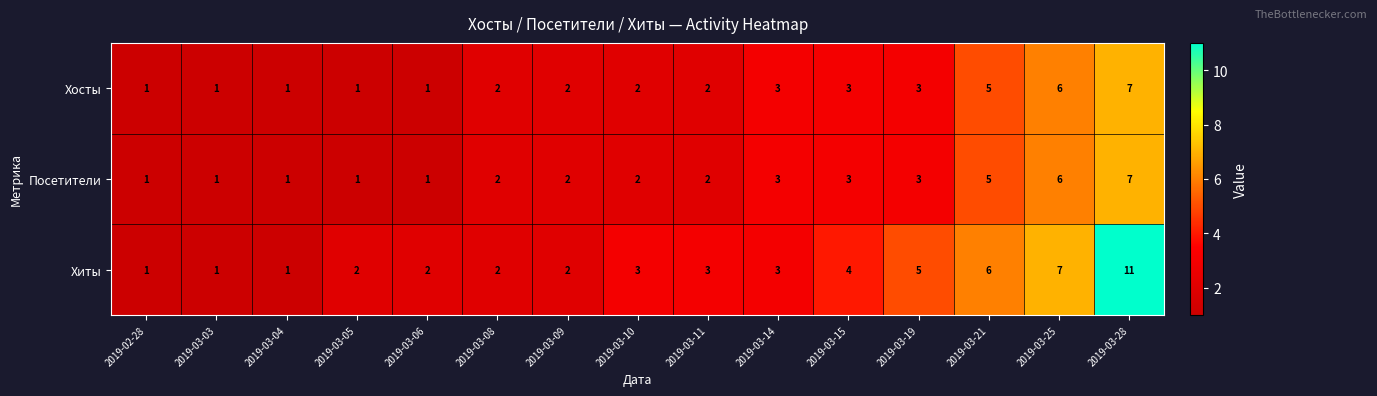

The value of Посетители at 2019-02-28 is 2. True or false?

False